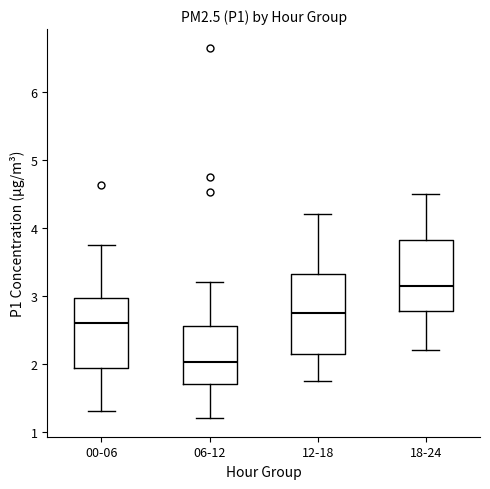

Reading left to right, transcribe this box plot: for each box, give where its median line is, the range the box spans, and where its two whiskers end, as read against the y-axis. The values are not printed on the chart, so give them approximately, as read against the axis.

00-06: median 2.6, box 1.9 to 3.0, whiskers 1.3 to 3.8
06-12: median 2.0, box 1.7 to 2.6, whiskers 1.2 to 3.2
12-18: median 2.8, box 2.1 to 3.3, whiskers 1.8 to 4.2
18-24: median 3.2, box 2.8 to 3.8, whiskers 2.2 to 4.5